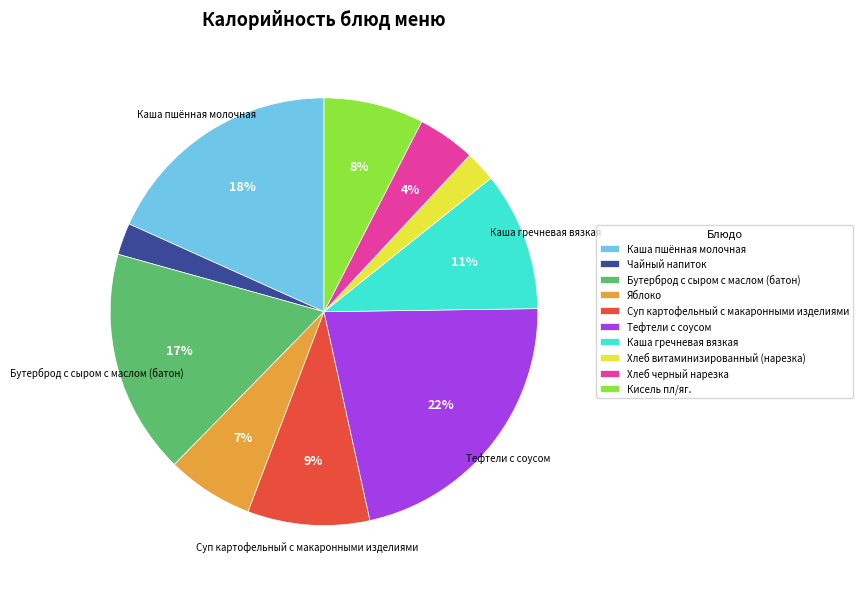

Is there any slice that represents more than half of the pie?

No